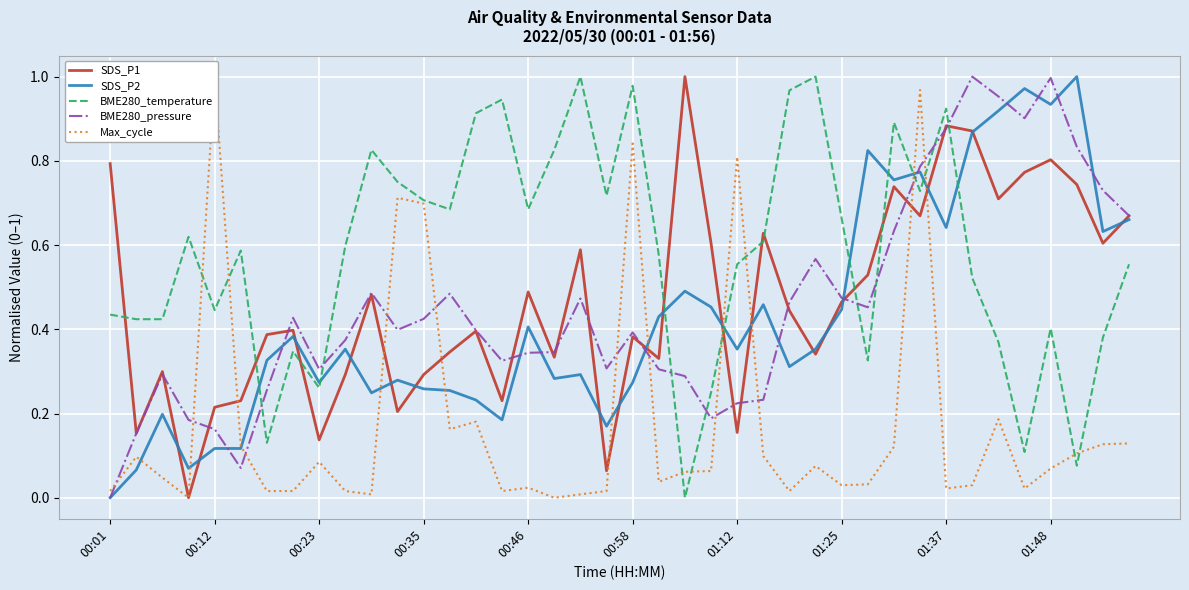

Which series ends up on top after the final intersection of BME280_temperature and SDS_P2?

SDS_P2